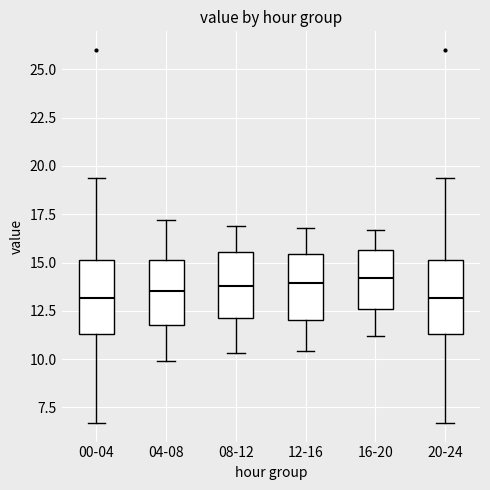

Where does the median line of the box for 00-04 sit on the y-axis? The values are not printed on the chart, so give them approximately, as read against the axis.

13.0